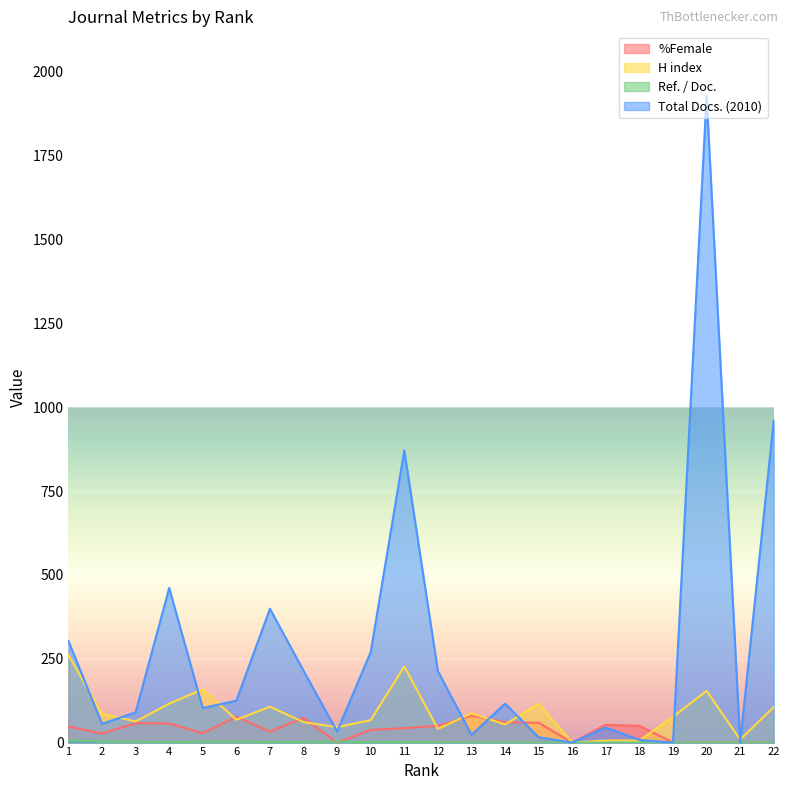

At which category is the sum across all series the highest?

20